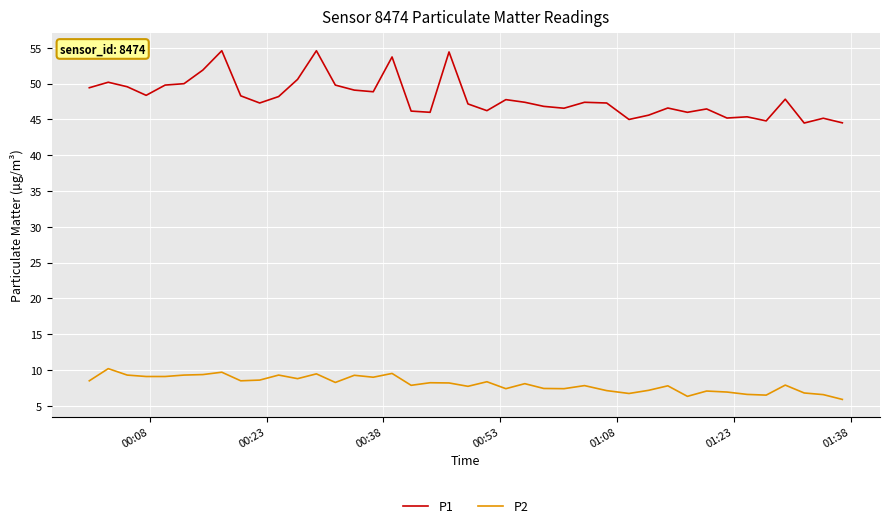

What is the sum of all P2 values?

323.3